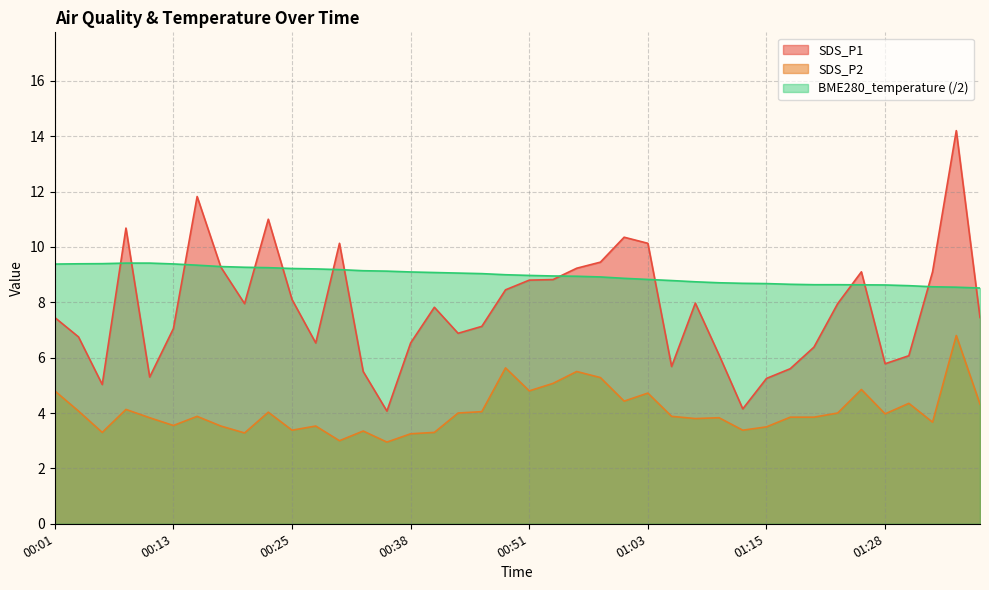

What is the sum of all SDS_P1 values?

311.0